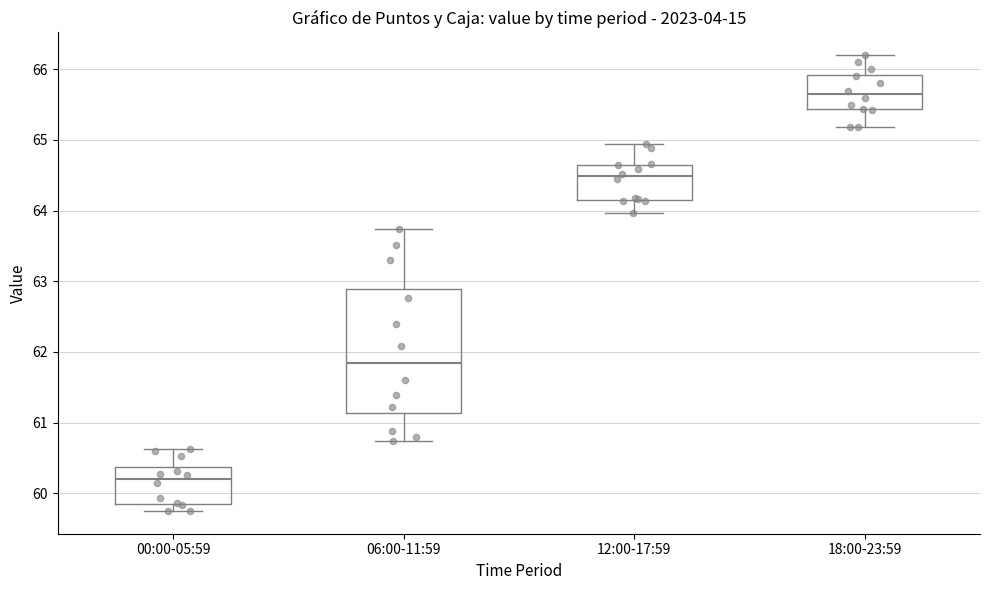

Reading left to right, read every box against the y-axis: the position of its median line, the range the box covers, and the ends of its whiskers. The values are not printed on the chart, so give them approximately, as read against the axis.

00:00-05:59: median 60.2, box 59.9 to 60.4, whiskers 59.8 to 60.6
06:00-11:59: median 61.8, box 61.1 to 62.9, whiskers 60.7 to 63.7
12:00-17:59: median 64.5, box 64.2 to 64.6, whiskers 64.0 to 65.0
18:00-23:59: median 65.7, box 65.4 to 65.9, whiskers 65.2 to 66.2